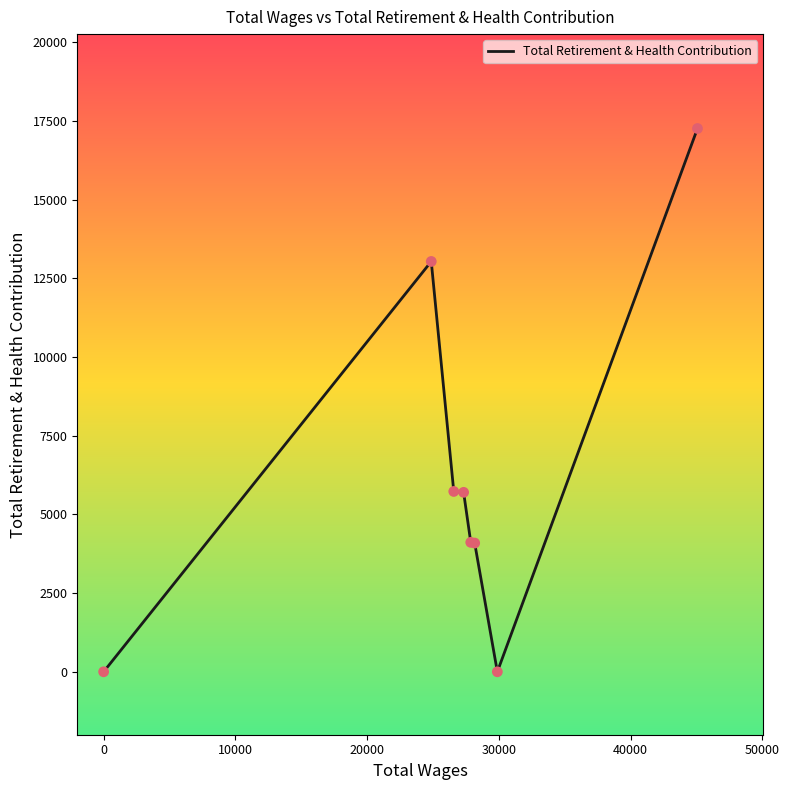

What is the sum of all values?

49943